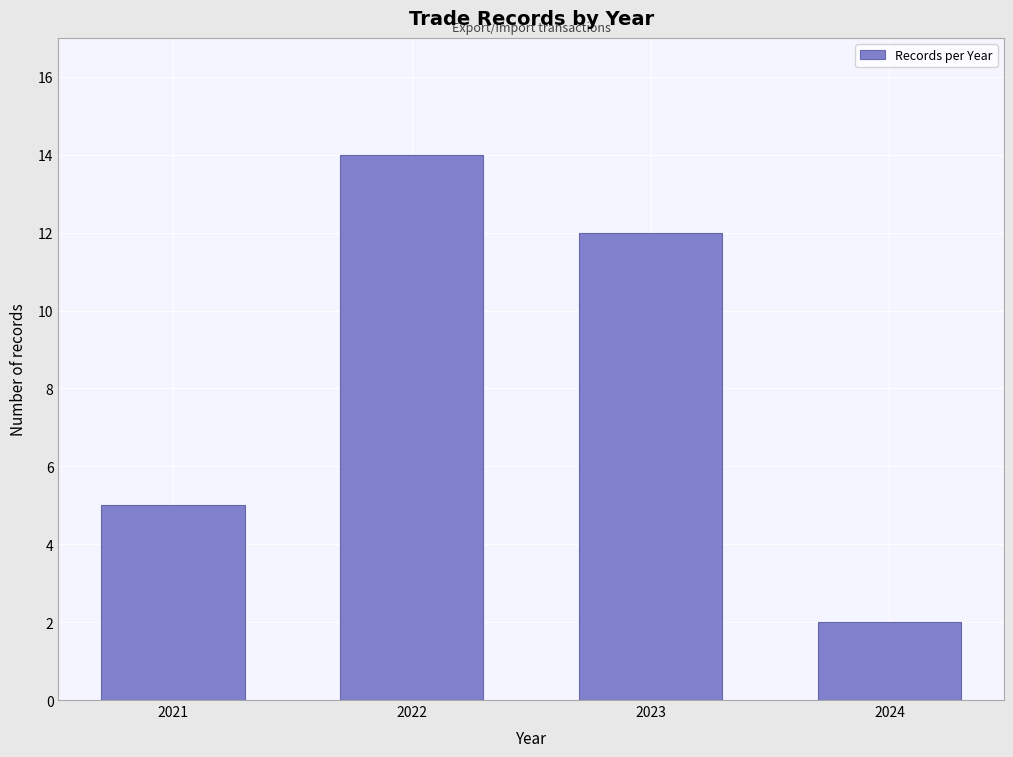

Reading left to right, extract all data points from this chart.

2021=5	2022=14	2023=12	2024=2